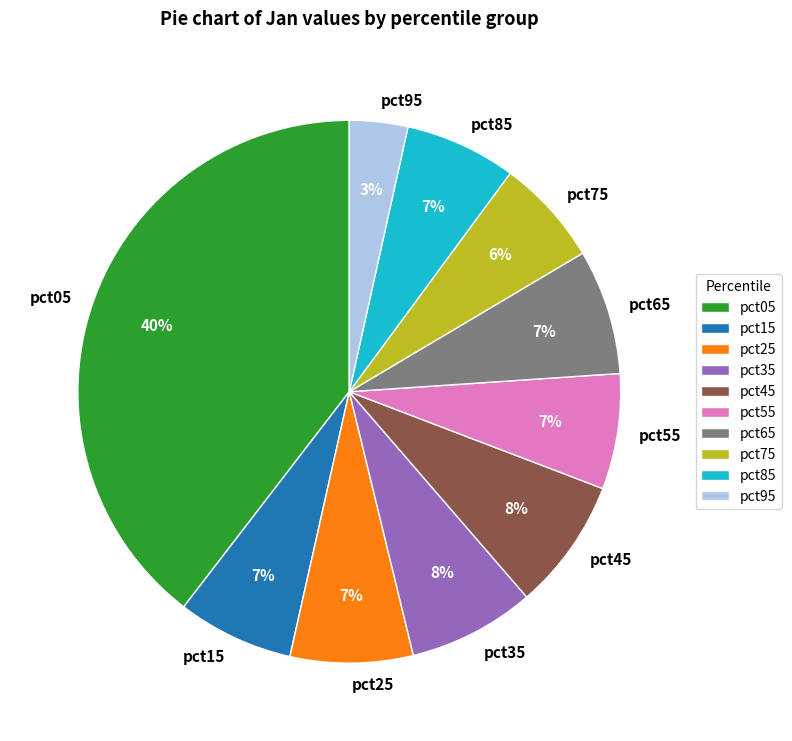

Is the sum of pct75 and pct35 greater than half?

No